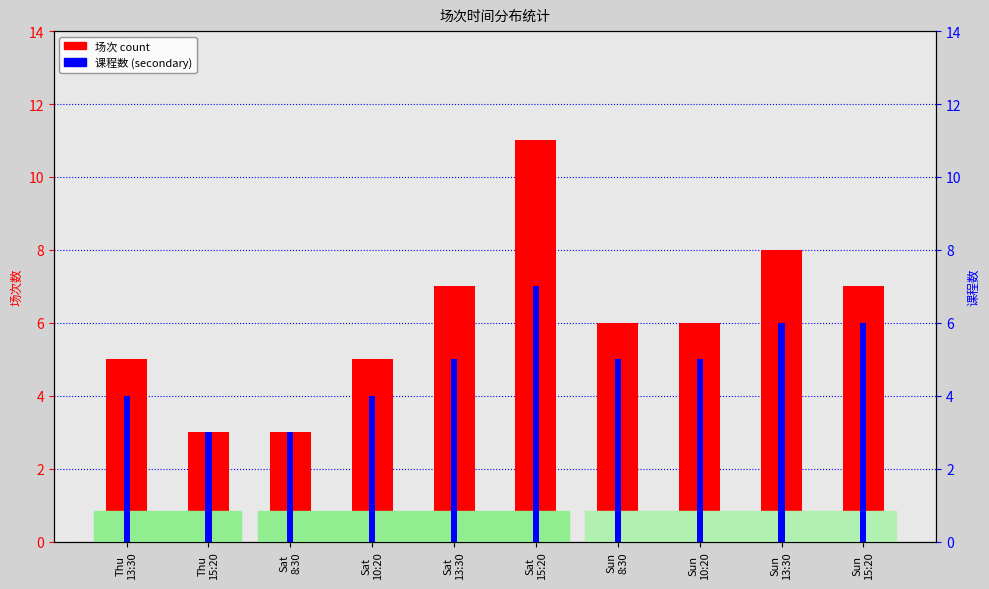

The value of 场次 count at Sun
10:20 is 3. True or false?

False